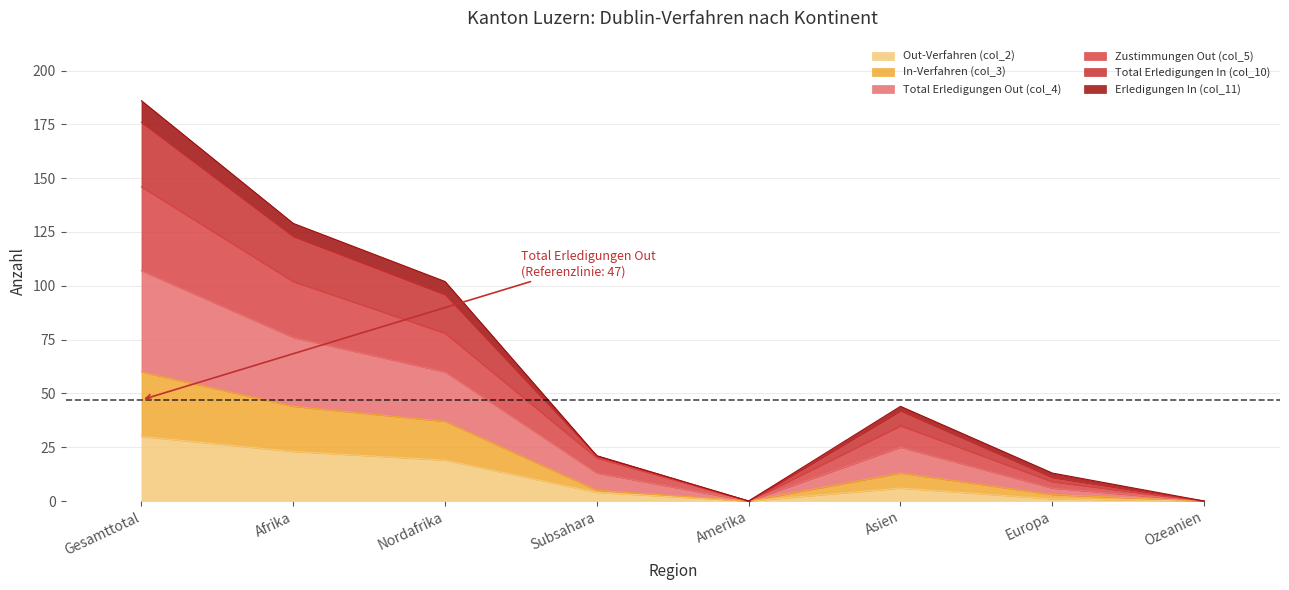

Does the chart display data point markers on the line(s)?

No